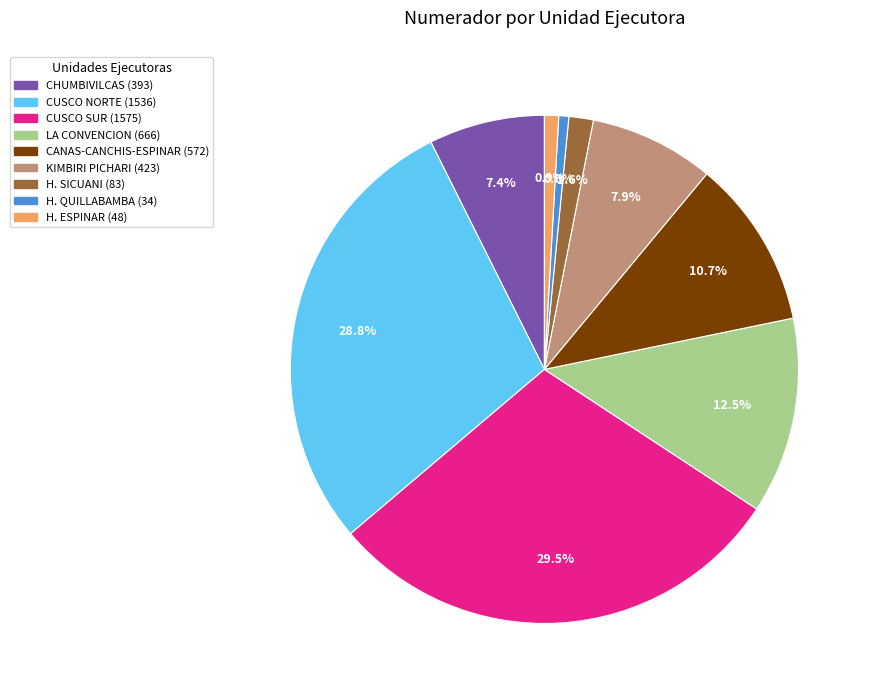

Is there a majority slice in this chart?

No